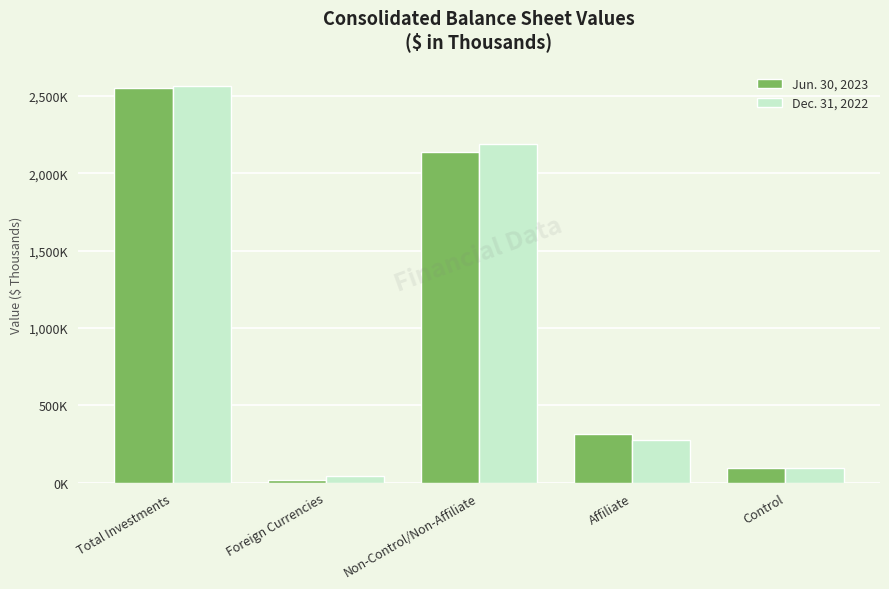

What are all the series names shown in the legend?

Jun. 30, 2023, Dec. 31, 2022